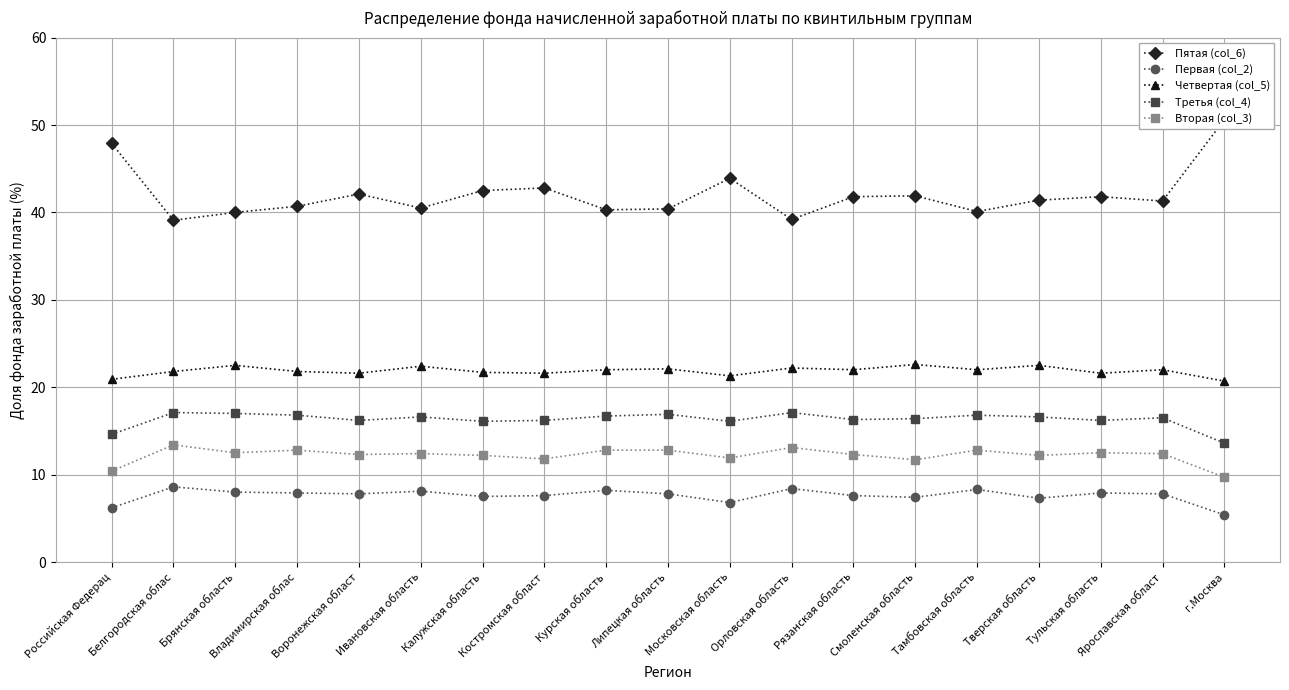

True or false: Вторая (col_3) has more than 1 interior local peaks.

True